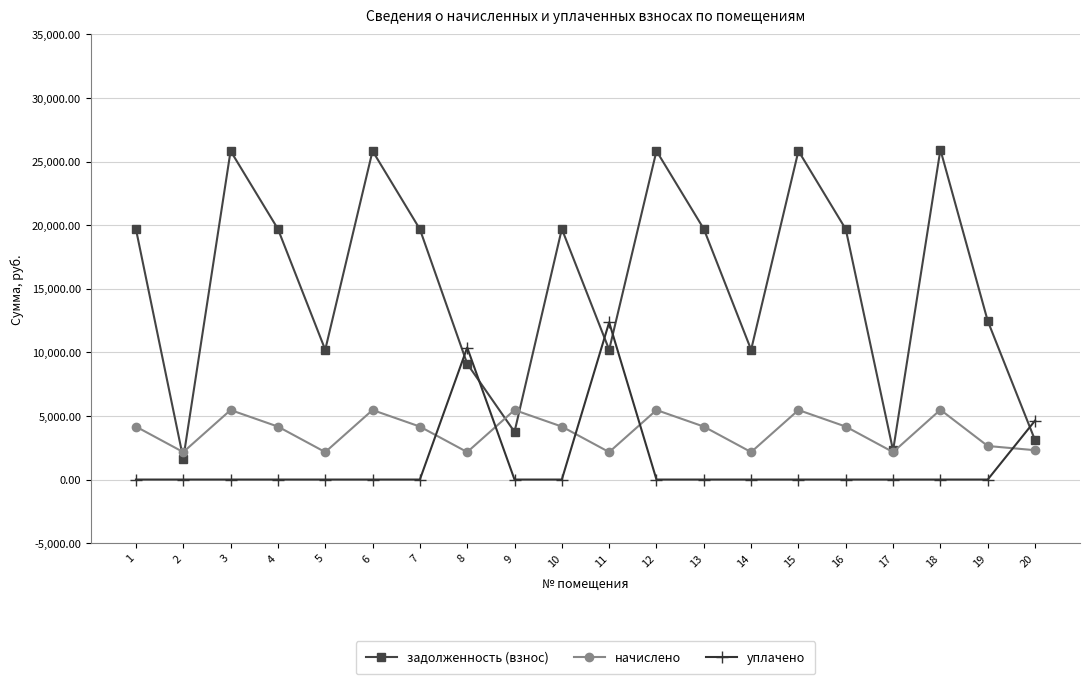

True or false: уплачено has a value of 0.0 at 6.

True